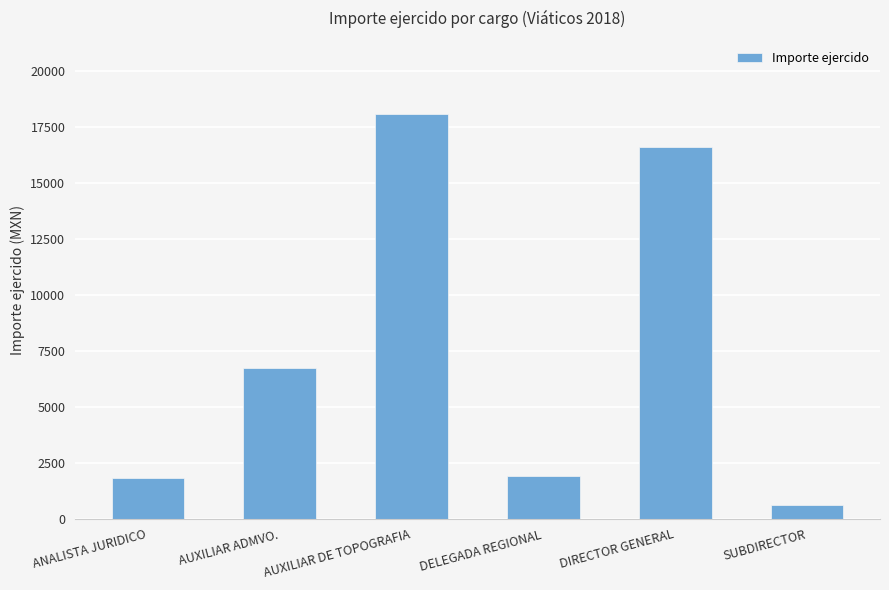

The value at DELEGADA REGIONAL is 2649.0. True or false?

False